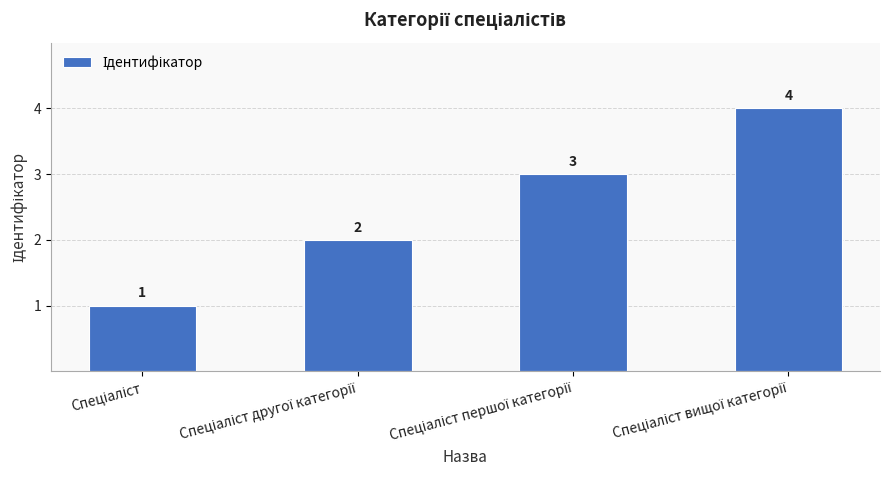

What is the greatest value displayed?

4